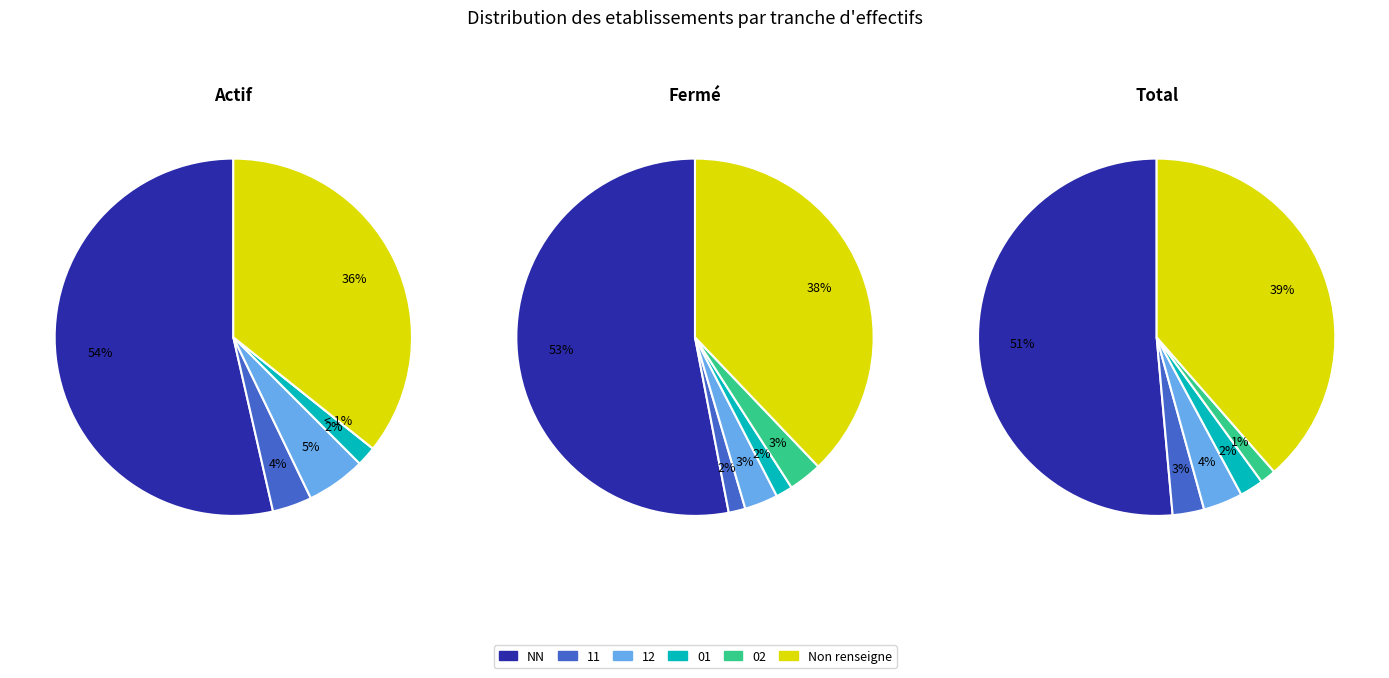

True or false: 11 accounts for 3% of the total.

True